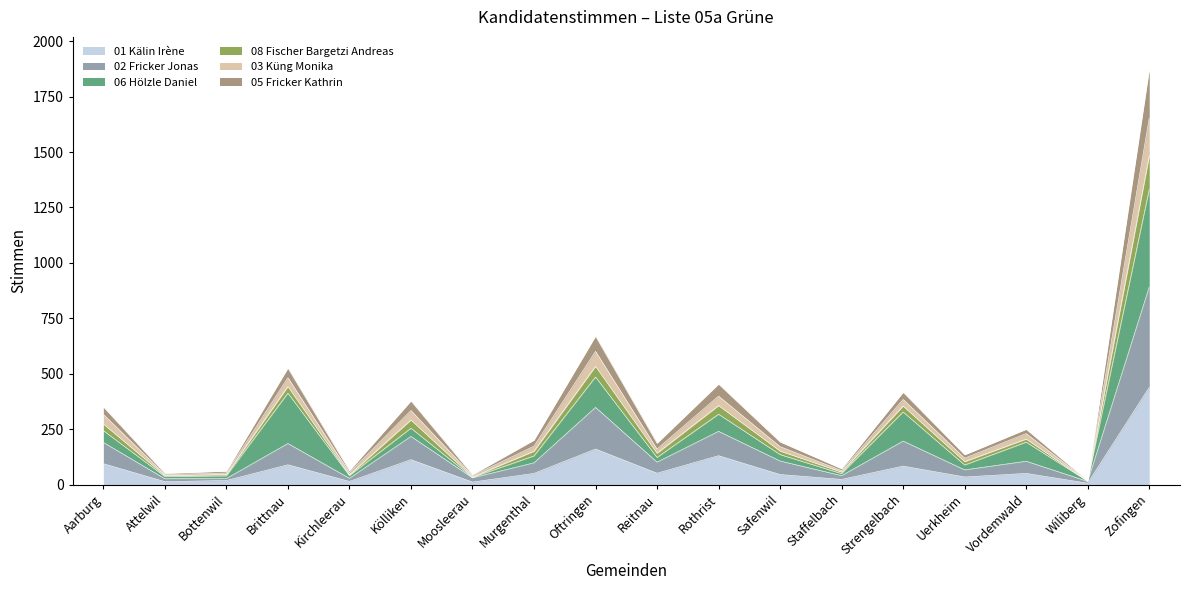

Between Staffelbach and Uerkheim, which is larger?

Uerkheim